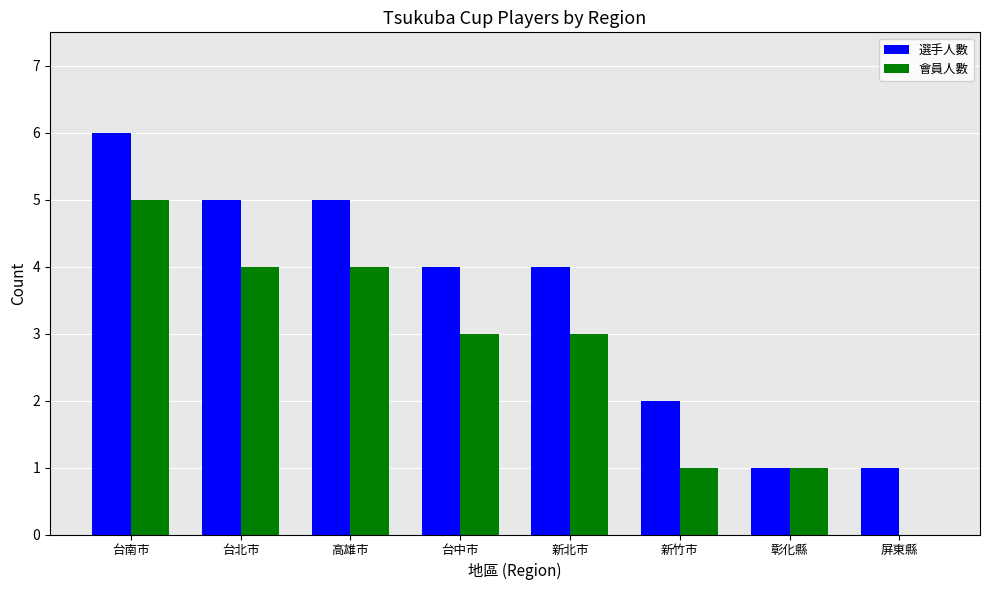

The value of 選手人數 at 新北市 is 4. True or false?

True